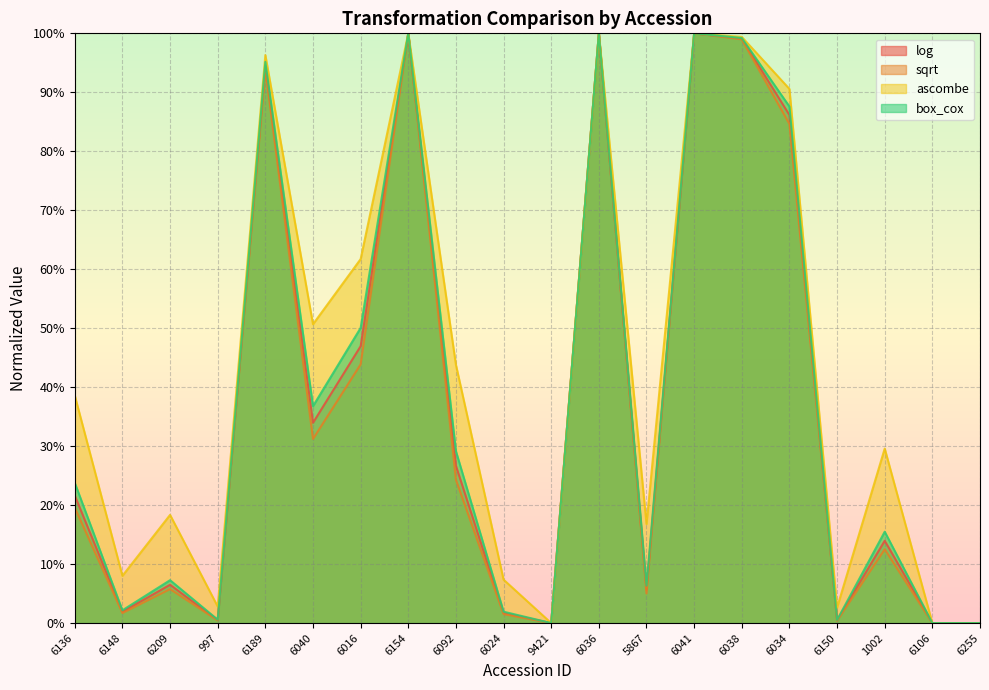

How many values in the ascombe series are below 38?

10